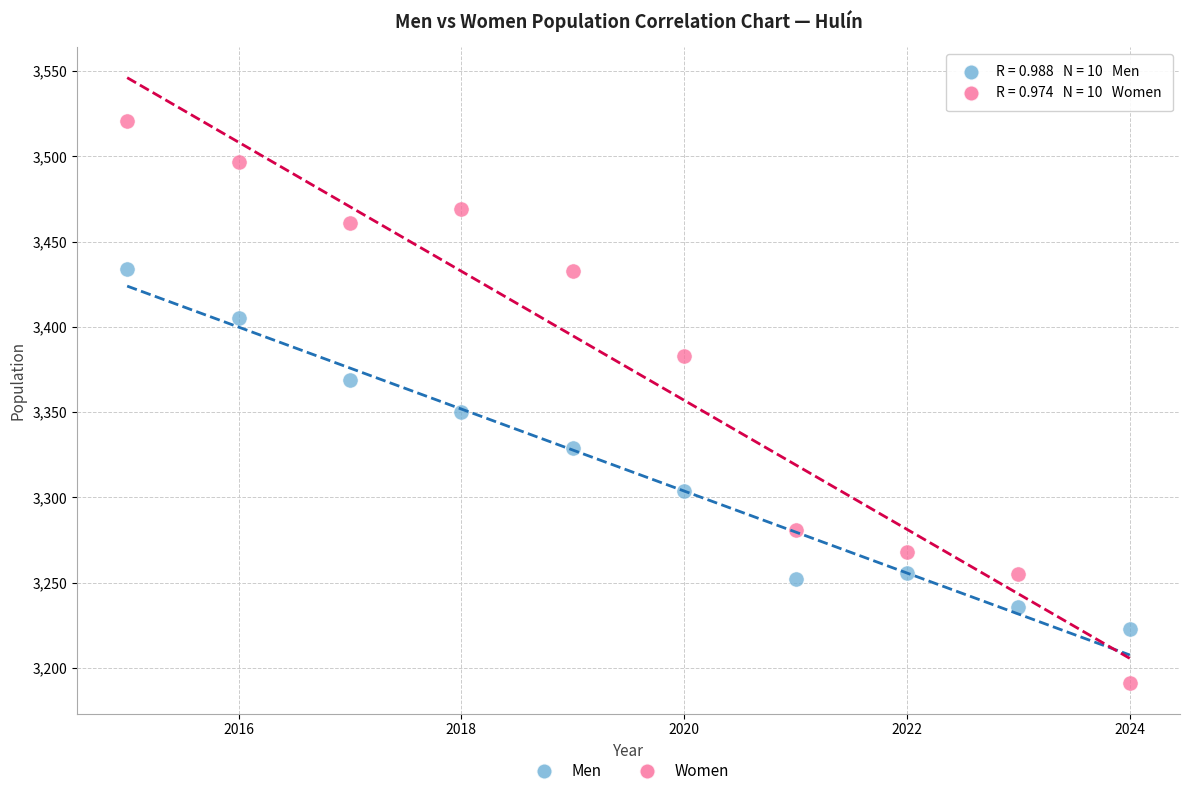

What are all the series names shown in the legend?

Men, Women